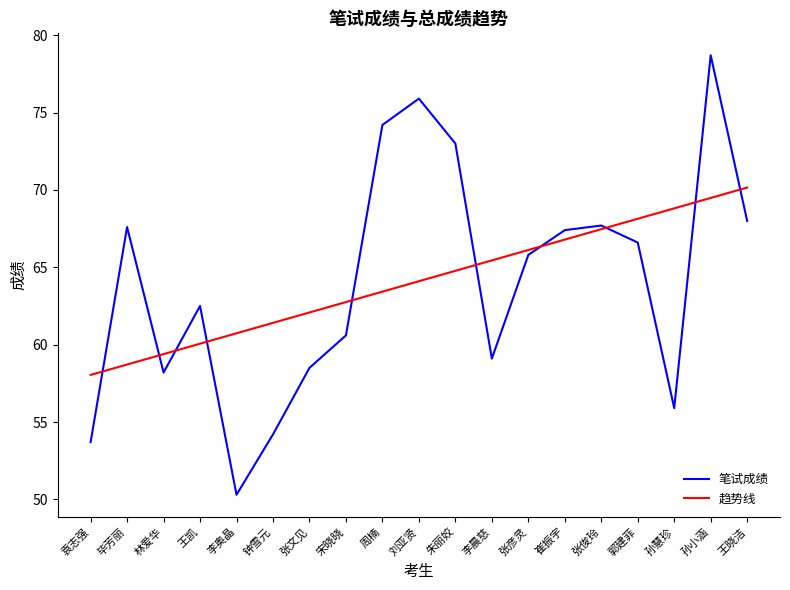

What is the difference between the second highest and minimum values in the 趋势线 series?

11.4